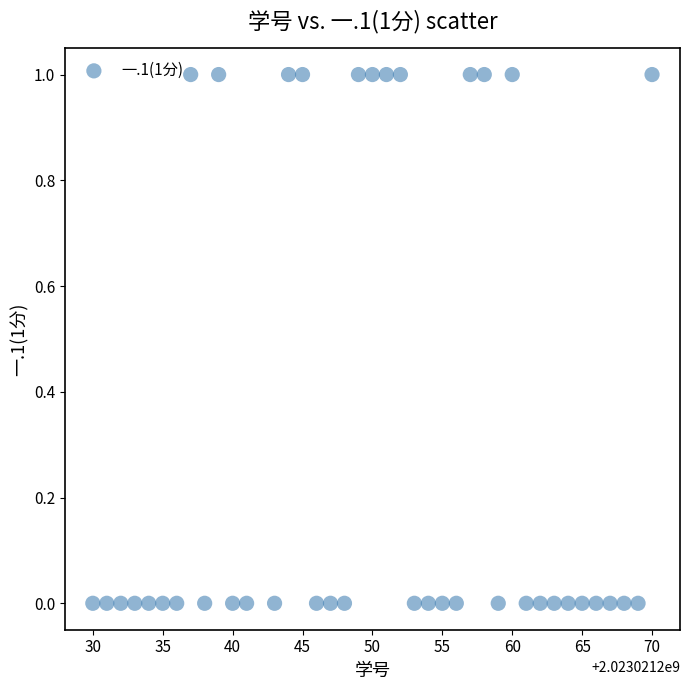

What is the range of X values (max minus min)?

40